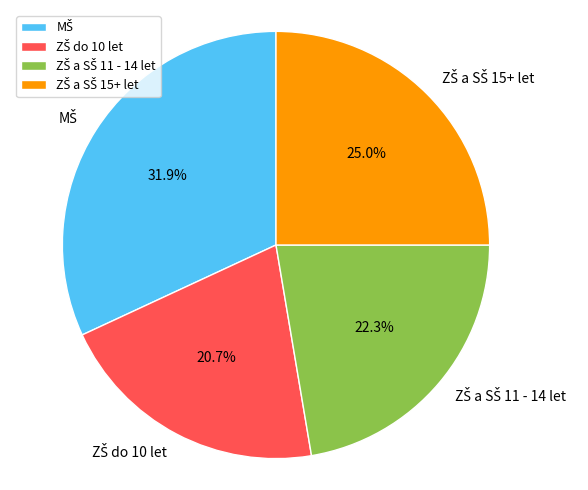

How many slices are in this pie chart?

4